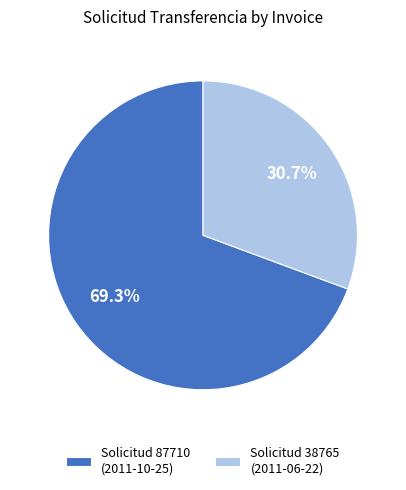

Does any single category account for the majority?

Yes